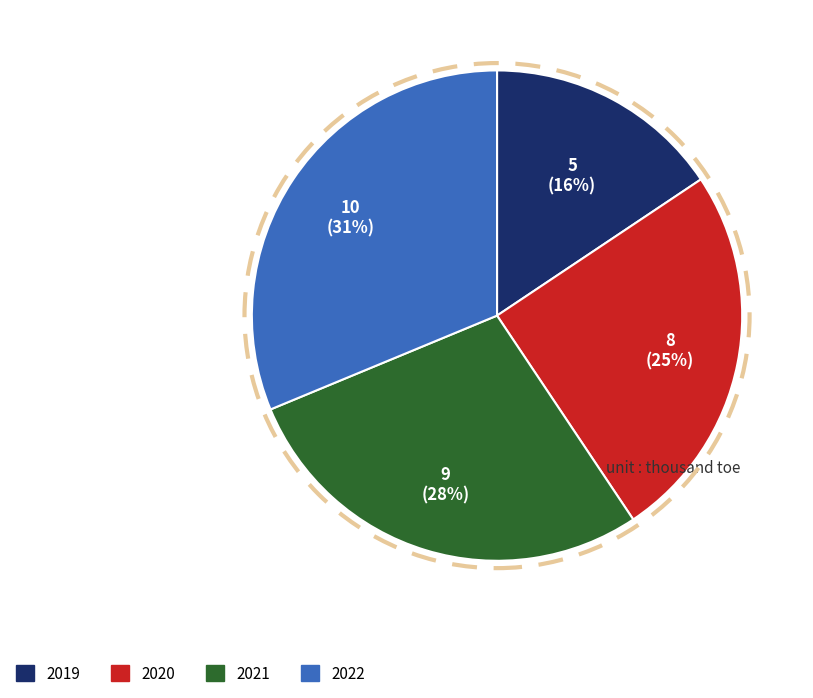

Approximately how many times larger is the value at 2021 compared to 2019?

1.8